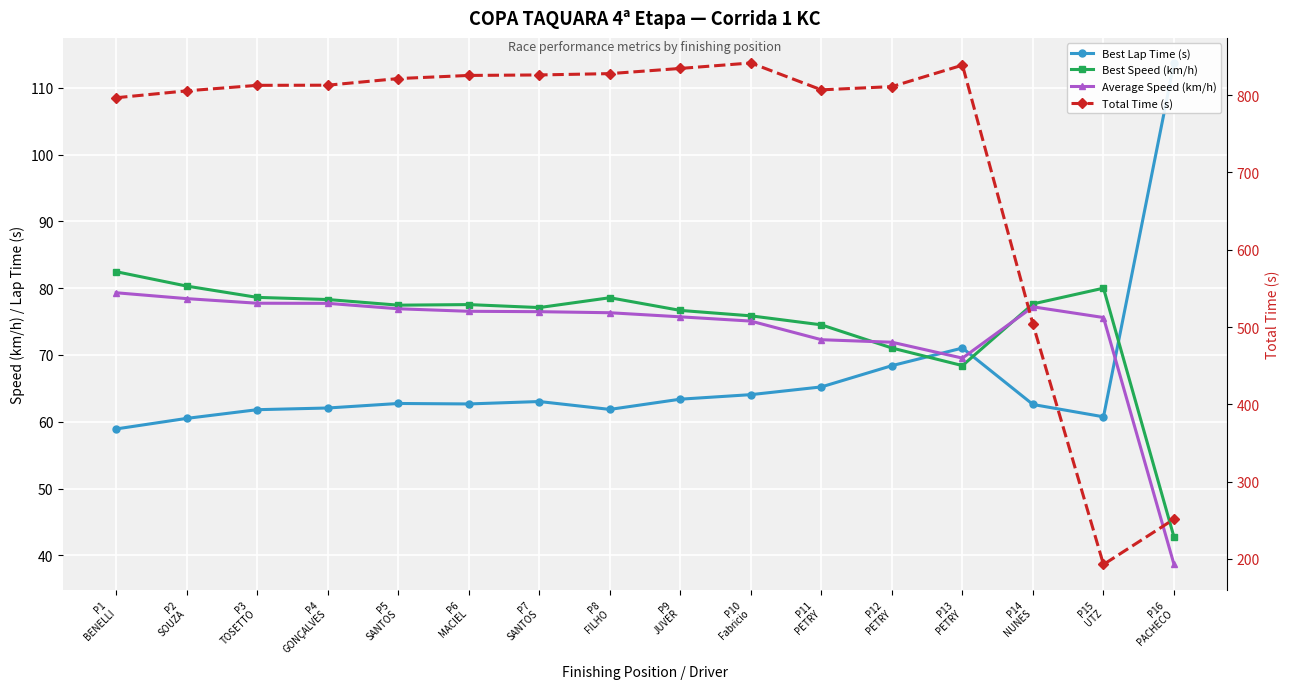

What is the sum of all Best Lap Time (s) values?

1062.8